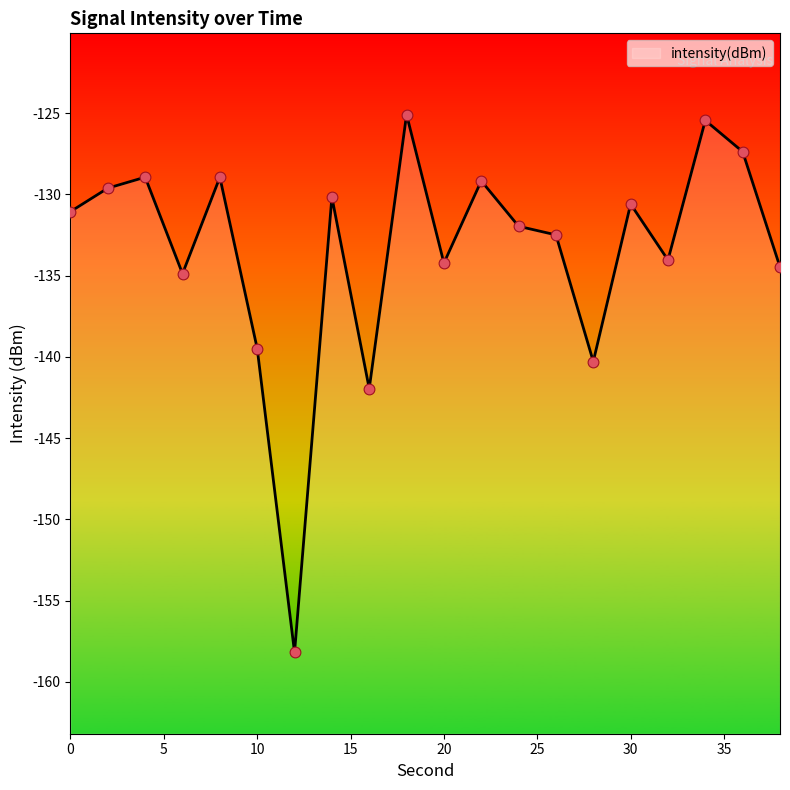

What is the change in value from 4 to 38?

-5.5